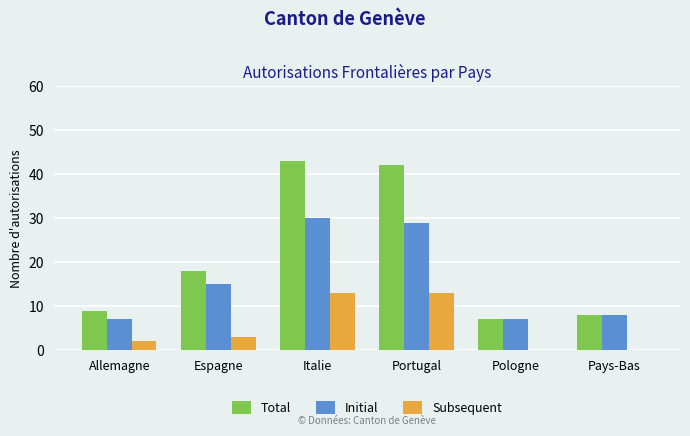

The Total series shows 43 at Italie. True or false?

True